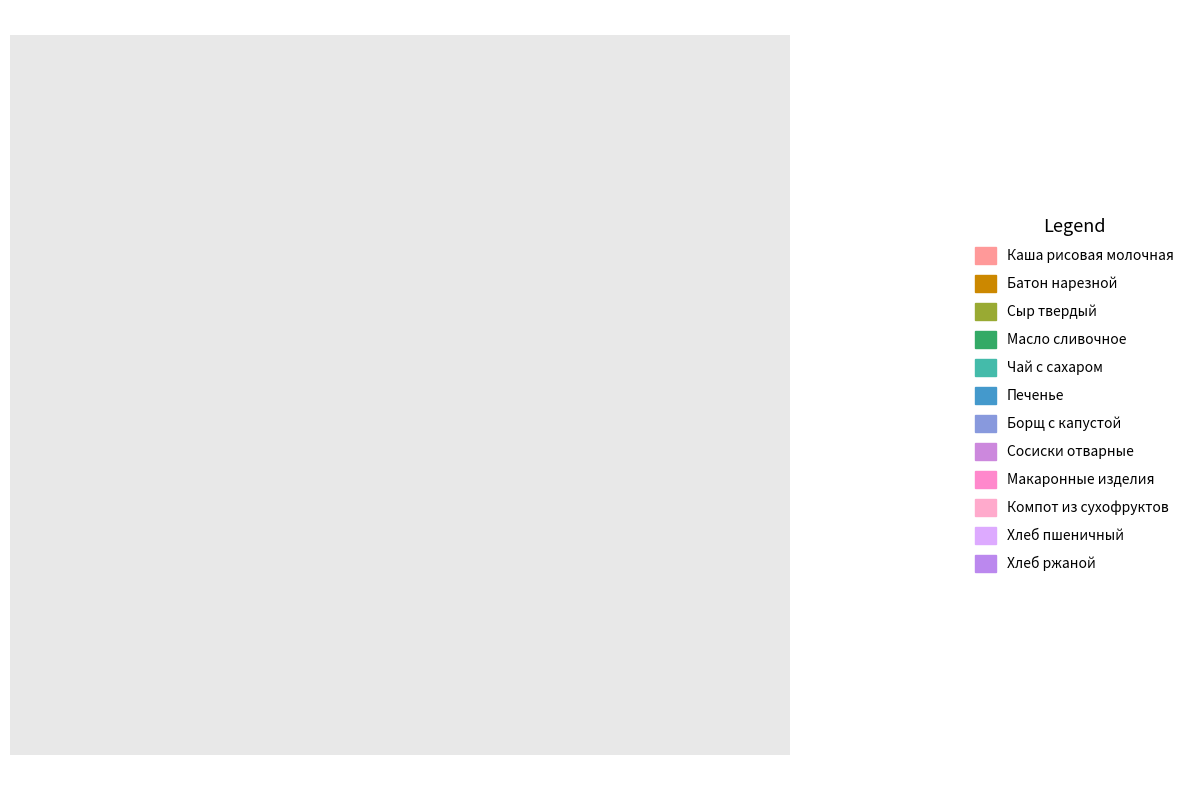

To the nearest percent, what portion does Батон нарезной represent?

8%